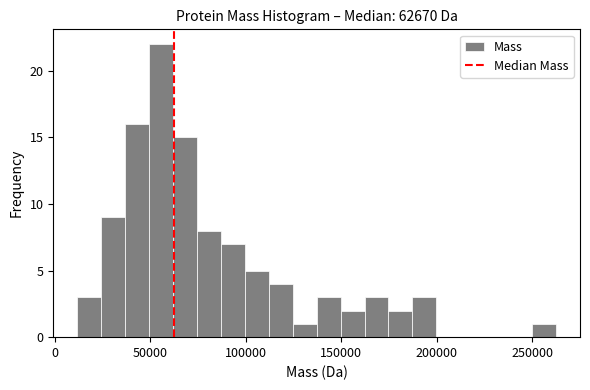

Around what value on the x-axis is the tallest bar? Give the approximate position of its centre, as read against the axis.

55000